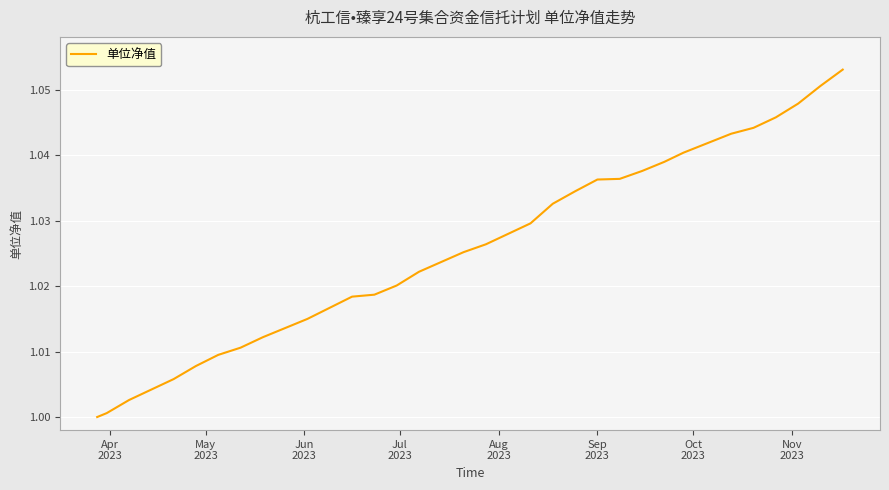

What is the value of the 29th point from the left?

1.0